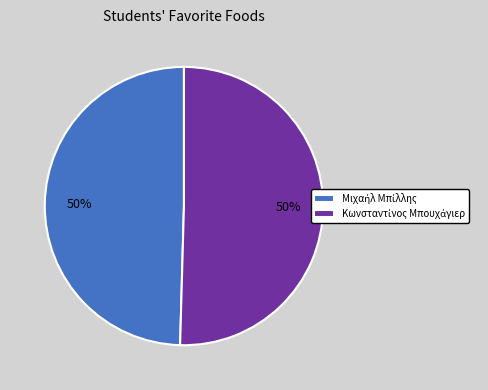

How many slices are in this pie chart?

2